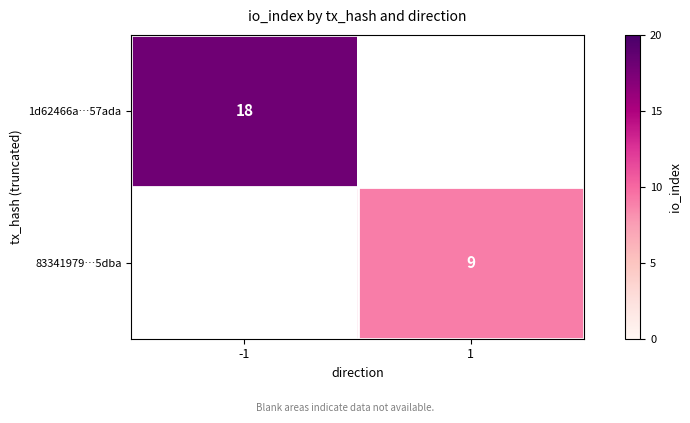

The 1d62466a…57ada series shows 18 at -1. True or false?

True